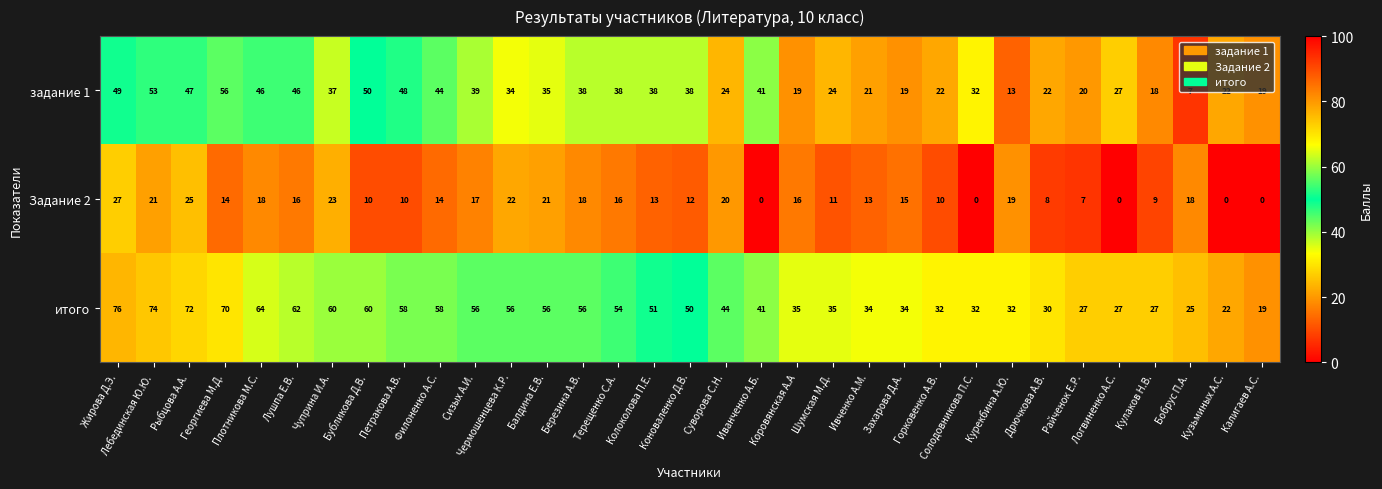

At Курекбина А.Ю., list the series in order from largest to smallest.

итого, Задание 2, задание 1